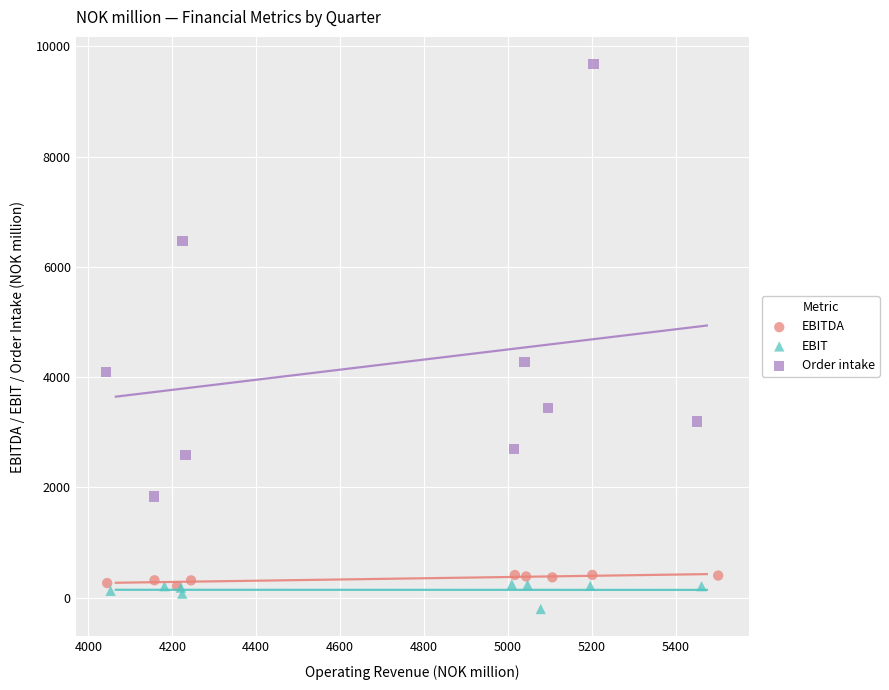

Which series contains the highest Y value?

Order intake